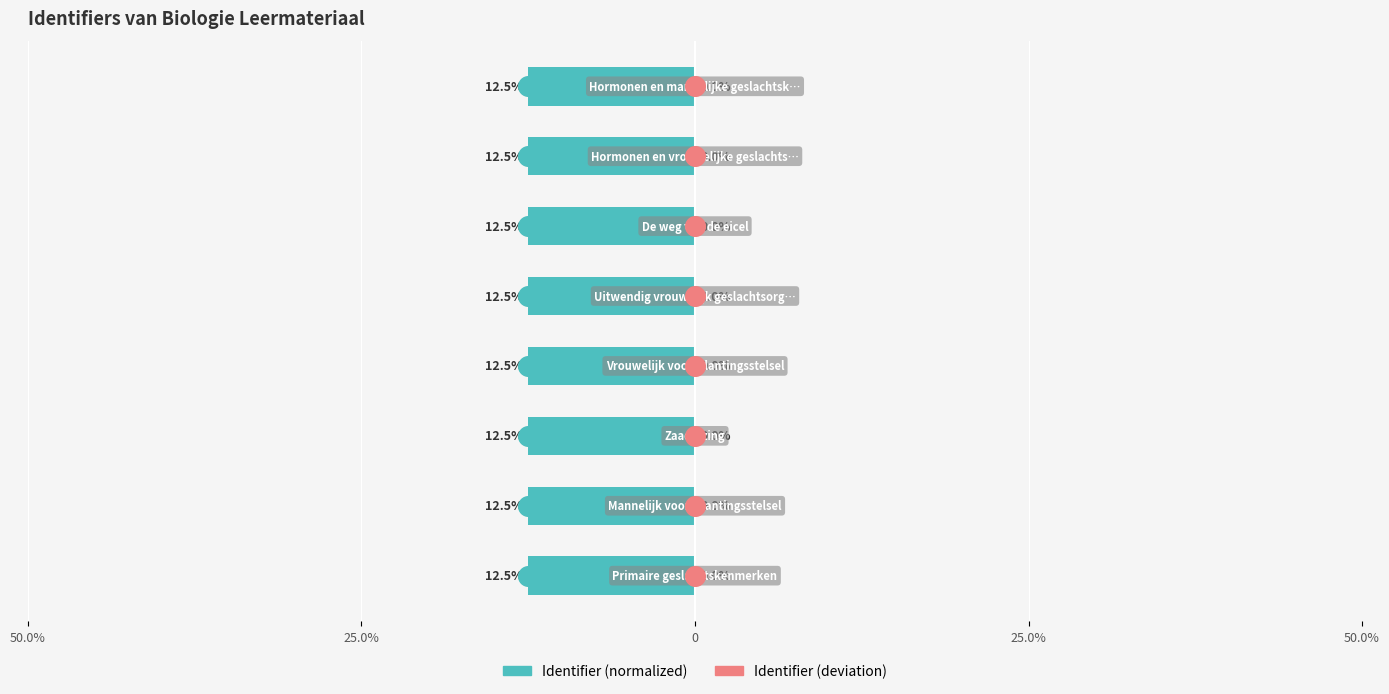

Which series has the largest Y range (max minus min)?

Identifier (normalized)